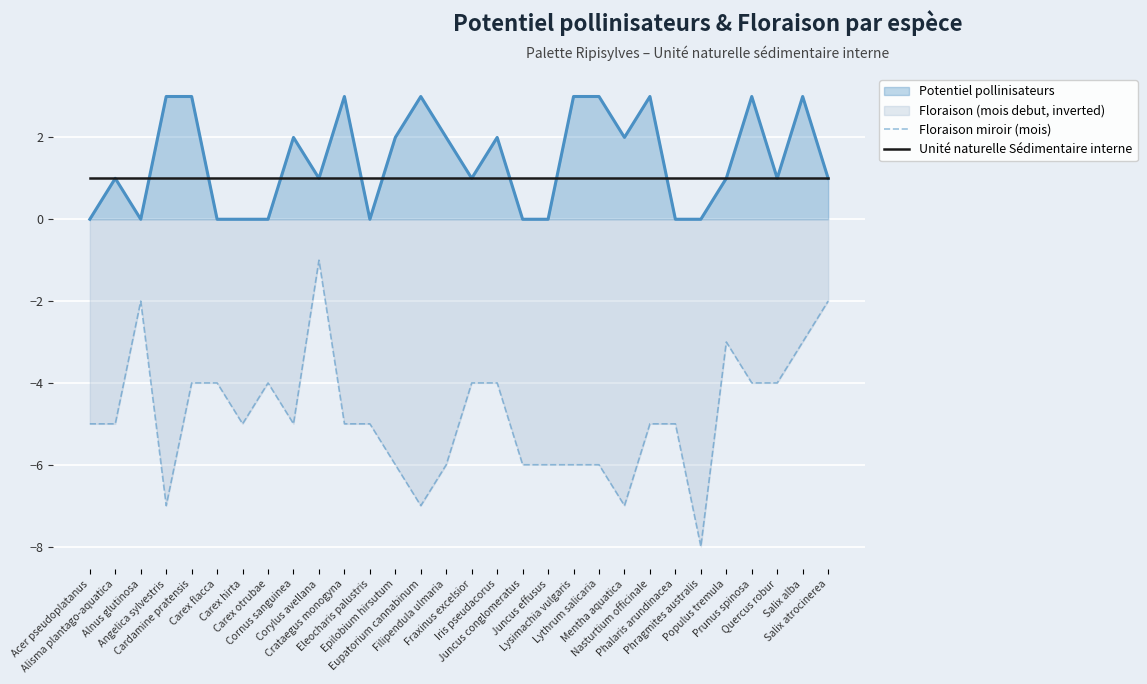

Between Cornus sanguinea and Nasturtium officinale, which series saw the biggest shift?

Potentiel pollinisateurs